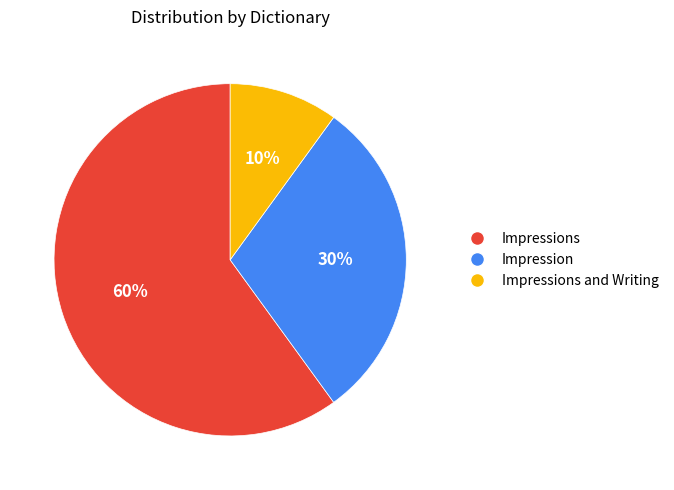

Is the sum of Impression and Impressions and Writing greater than half?

No